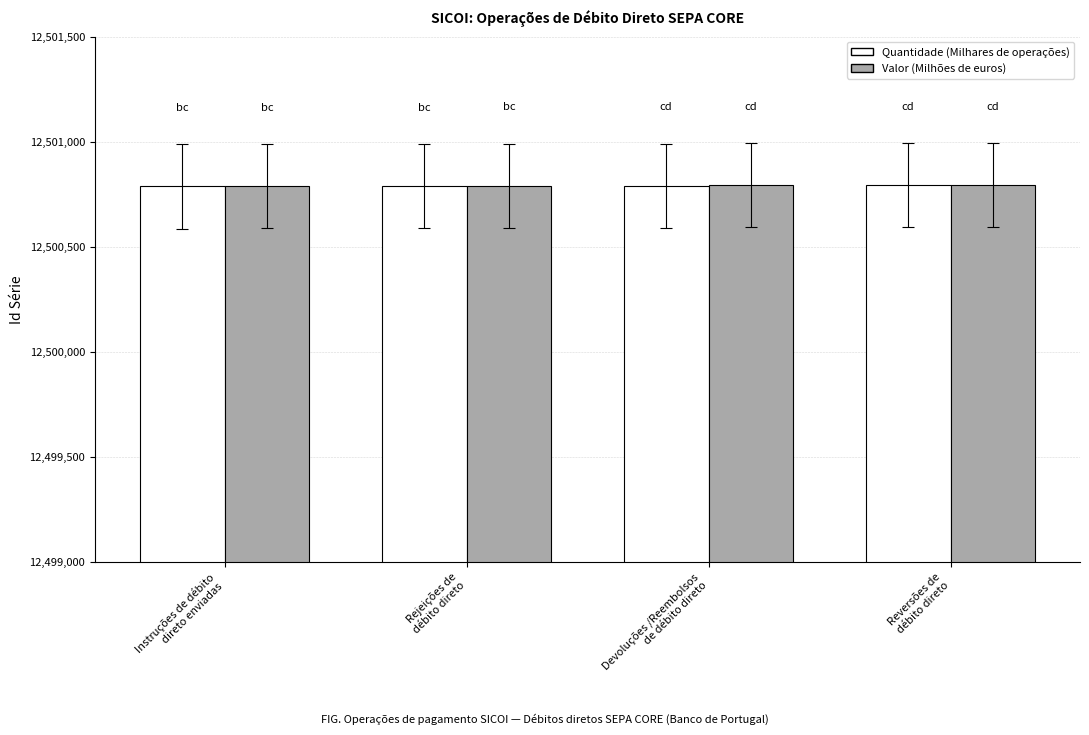

At which category is the sum across all series the highest?

Reversões de
débito direto